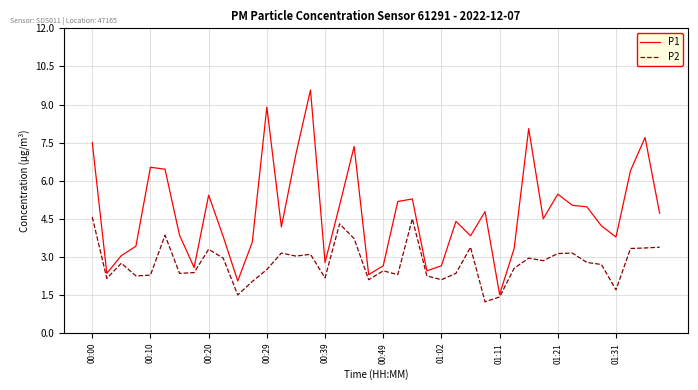

Which series has the largest range (max minus min)?

P1